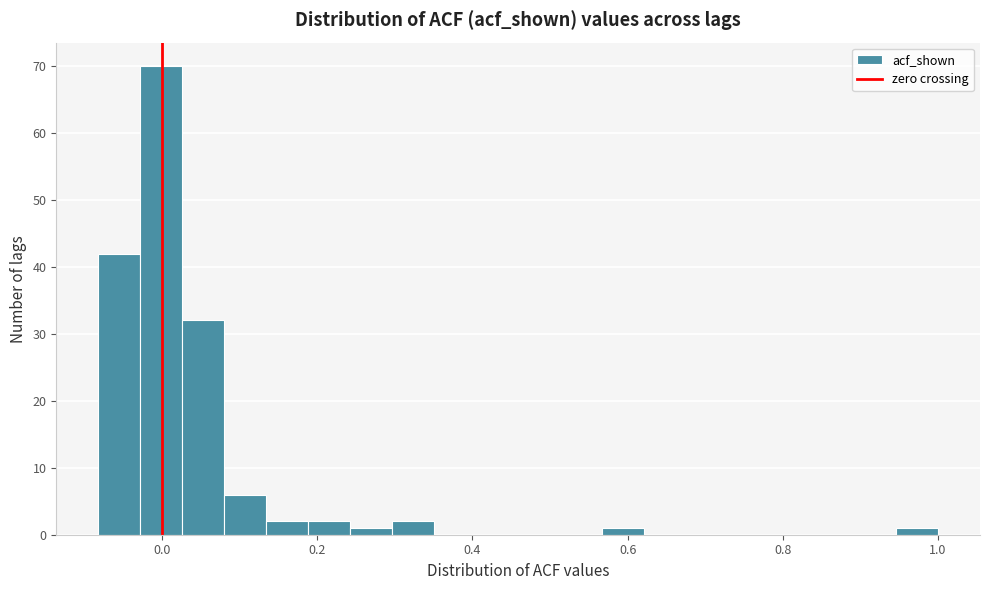

Read against the x-axis, roughly where is the centre of the tallest bar?

0.00